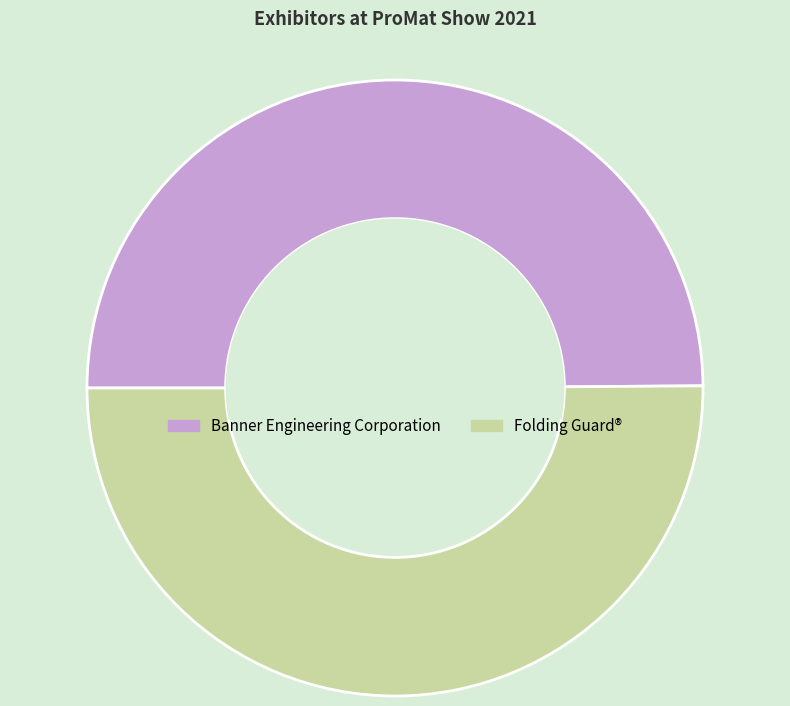

Approximately how many times larger is the value at Folding Guard® compared to Banner Engineering Corporation?

1.0